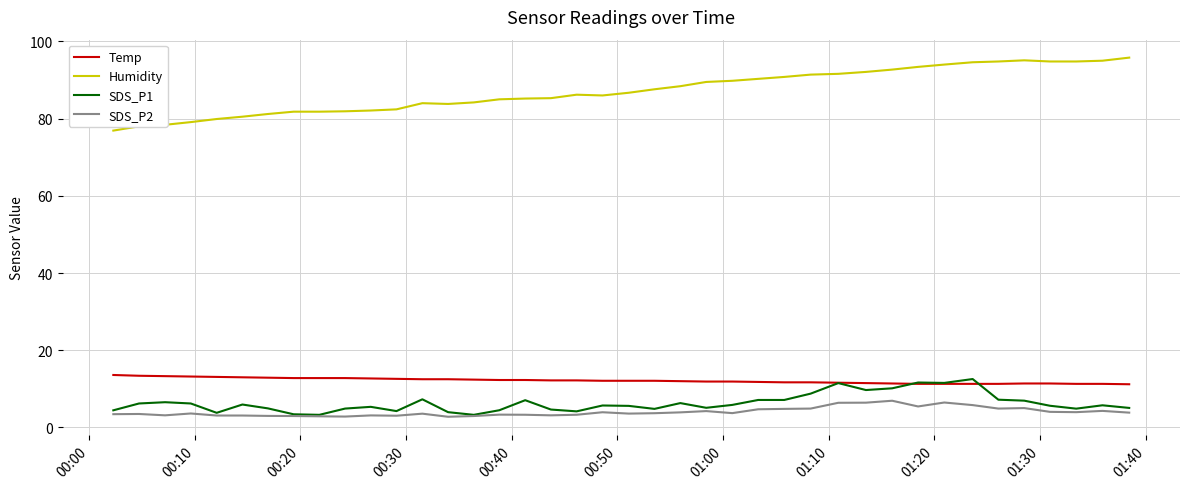

What is the greatest value displayed?

95.8